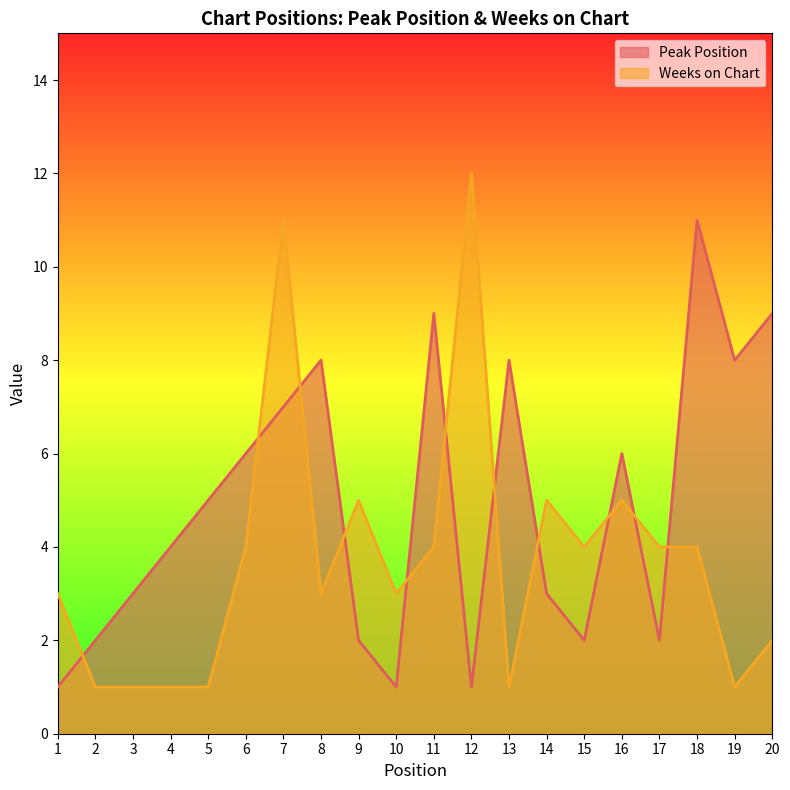

What is the value of the Peak Position point at the 5th from the left?

5